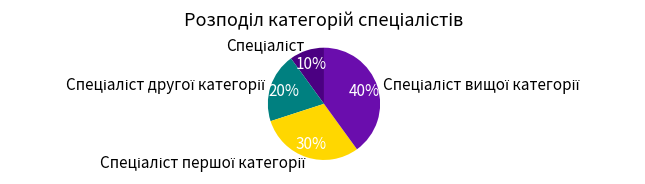

Is there any slice that represents more than half of the pie?

No